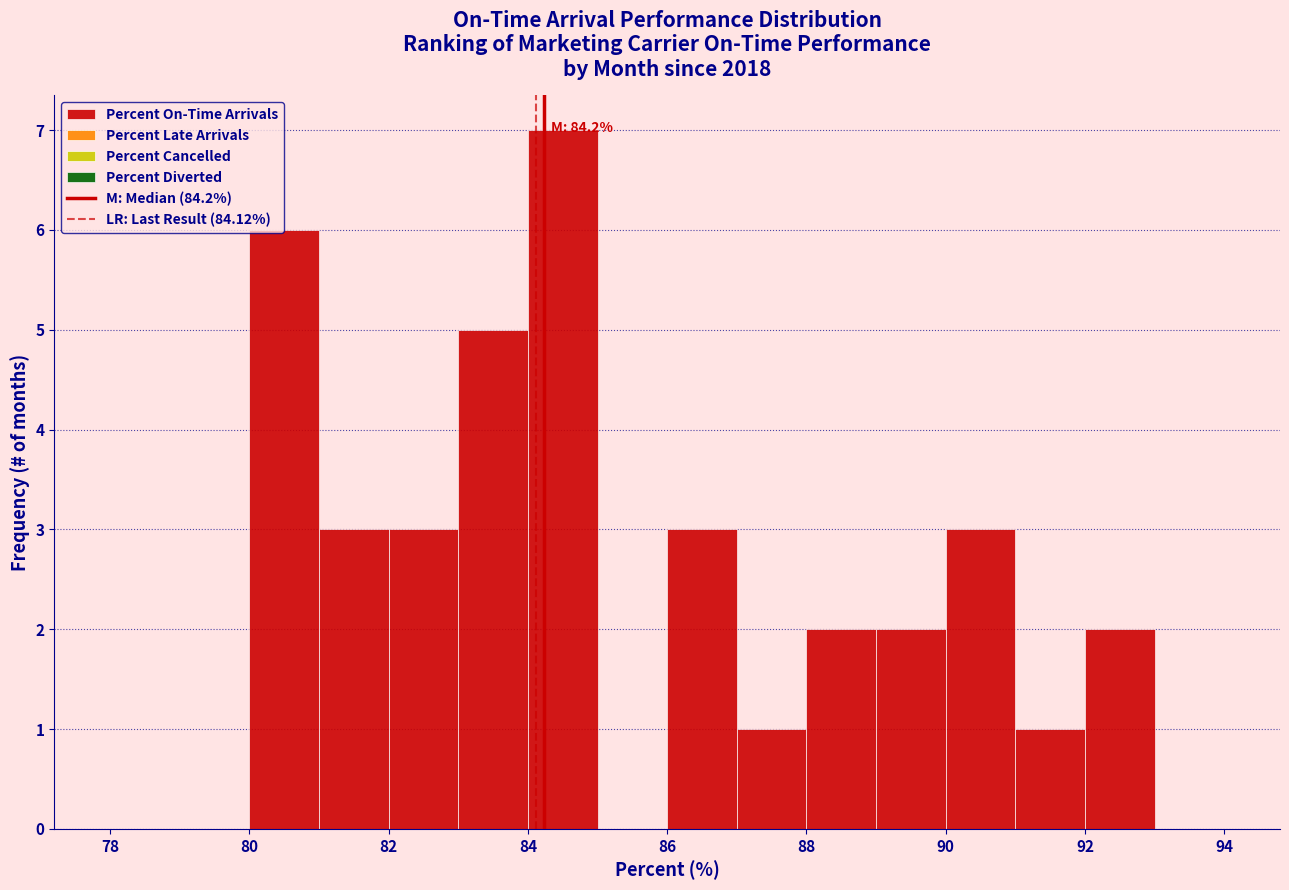

Which range on the x-axis has the tallest bar?

84 to 85